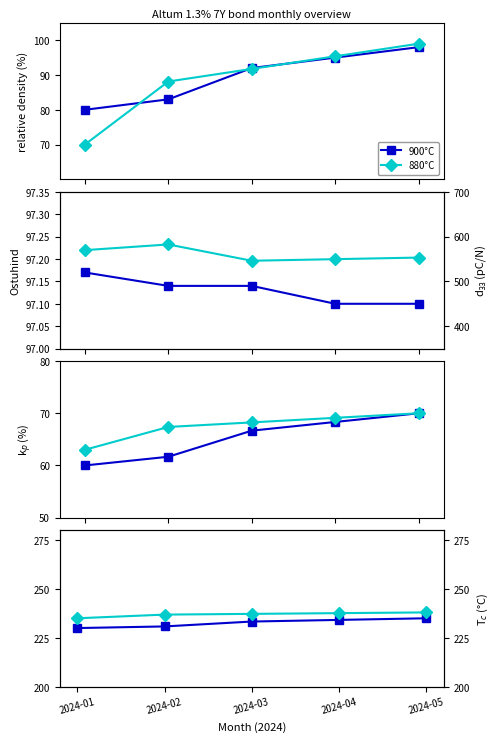

True or false: 900°C has a value of 233.3 at 2024-03.

True